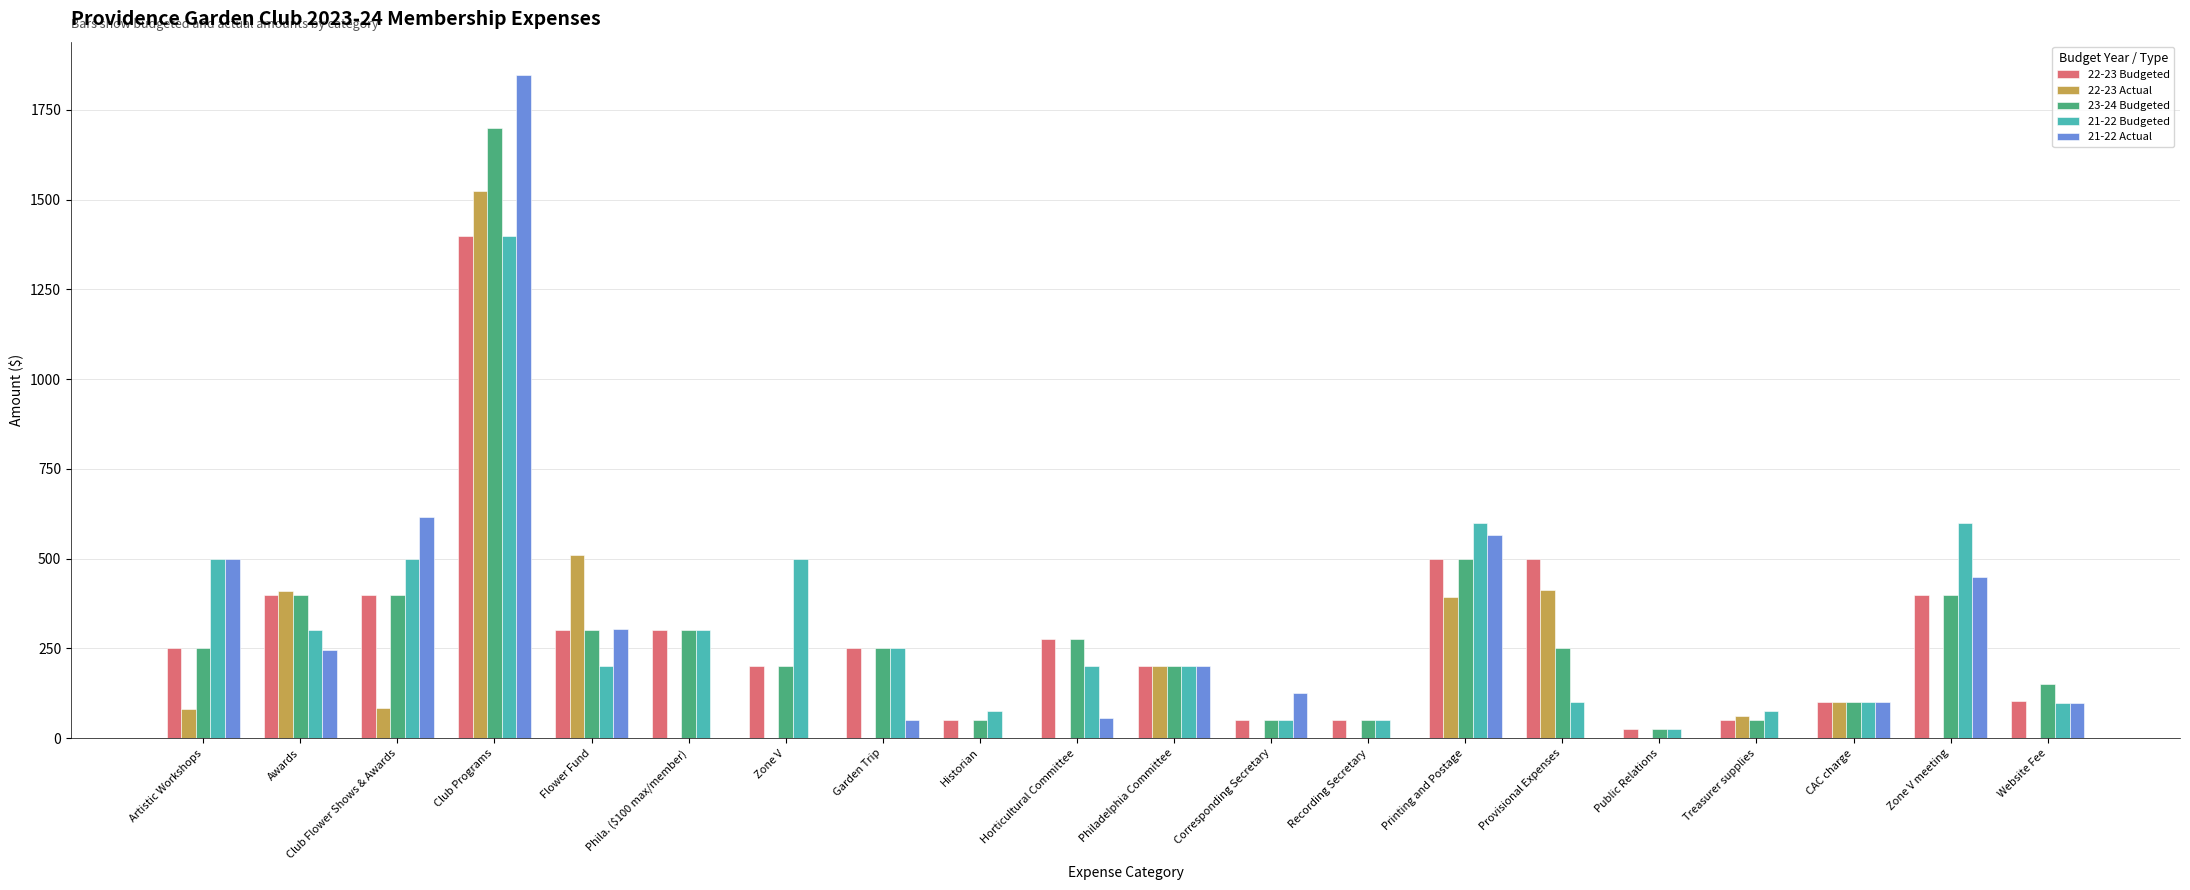

Is the value of 22-23 Actual at Zone V greater than the value of 23-24 Budgeted at Provisional Expenses?

No